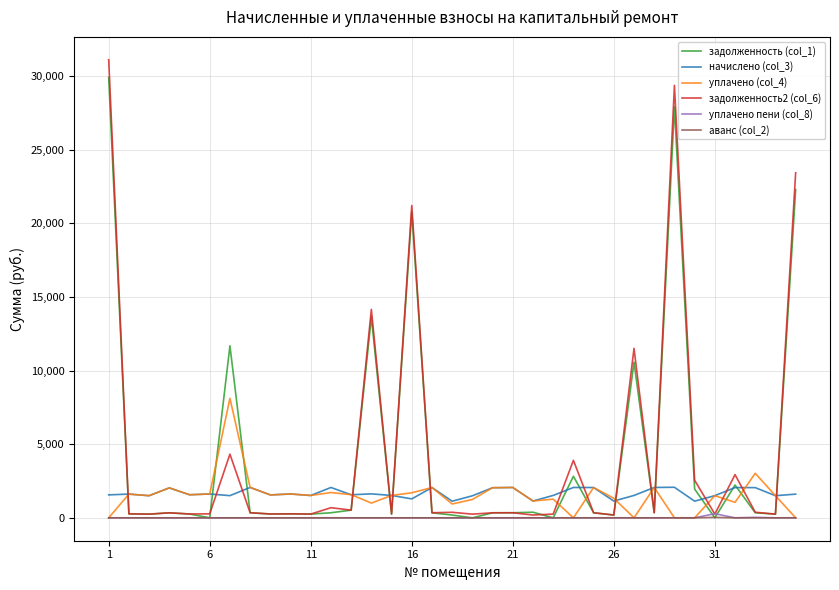

What is the highest value of the уплачено (col_4) series?

8111.5